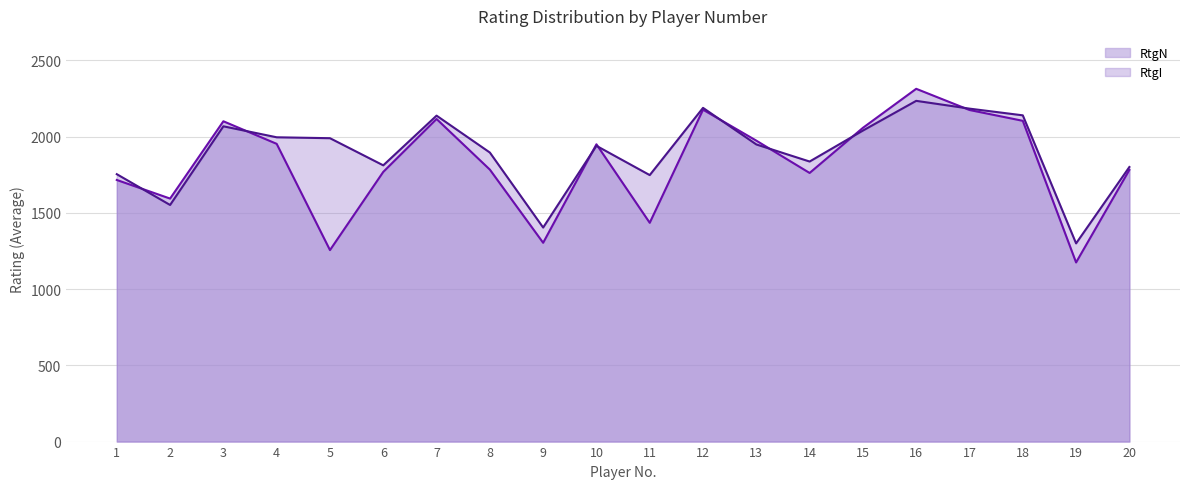

Reading right to left, transcribe all the data shown in this chart.

RtgN: 20=1782	19=1175	18=2104	17=2175	16=2314	15=2058	14=1762	13=1974	12=2177	11=1435	10=1950	9=1304	8=1784	7=2116	6=1769	5=1256	4=1953	3=2101	2=1594	1=1716
RtgI: 20=1801	19=1300	18=2140	17=2184	16=2235	15=2040	14=1837	13=1949	12=2189	11=1748	10=1940	9=1404	8=1896	7=2138	6=1812	5=1990	4=1996	3=2068	2=1552	1=1754